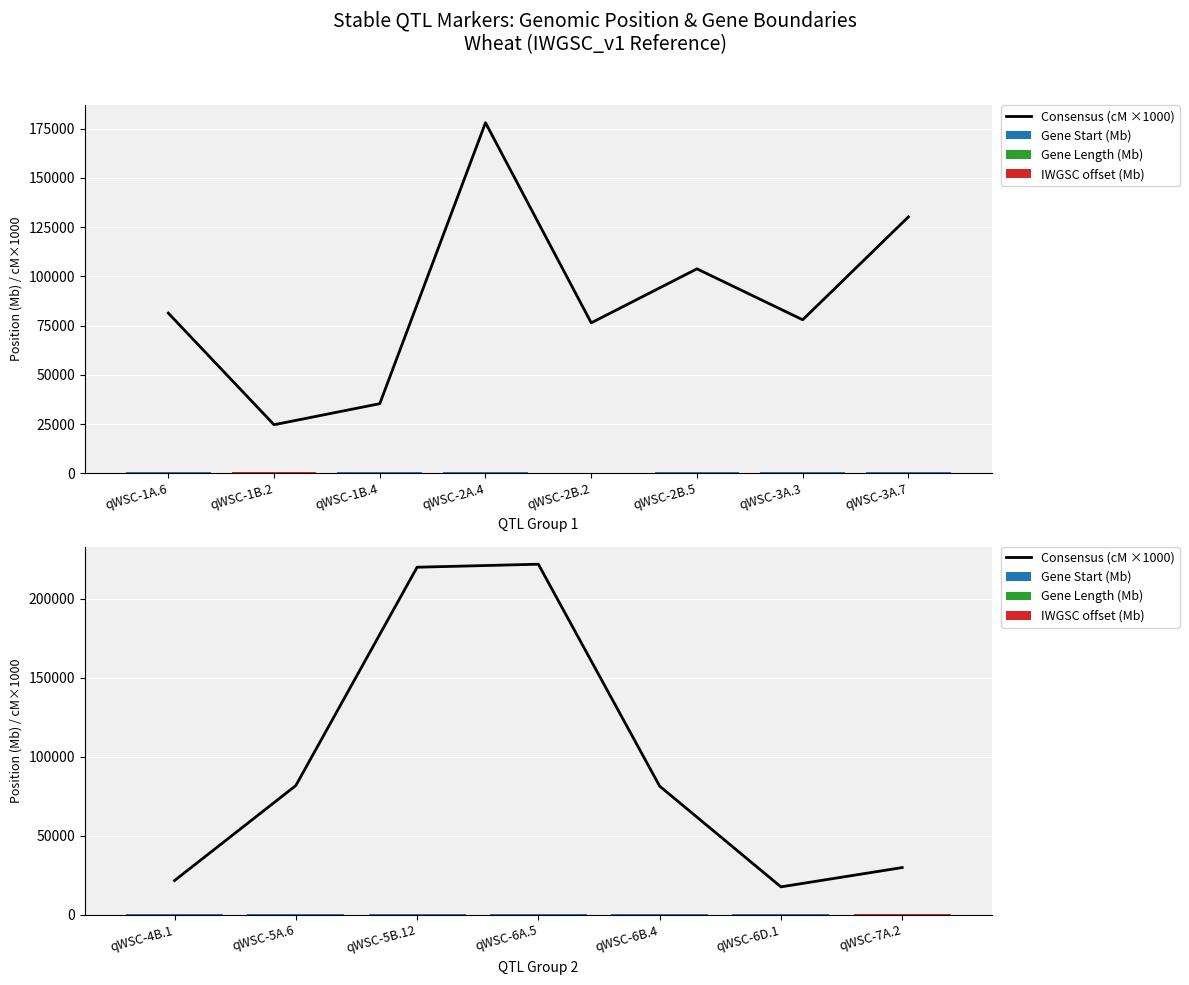

What is the difference between the Gene Start (Mb) values at qWSC-6B.4 and qWSC-4B.1?

21.6